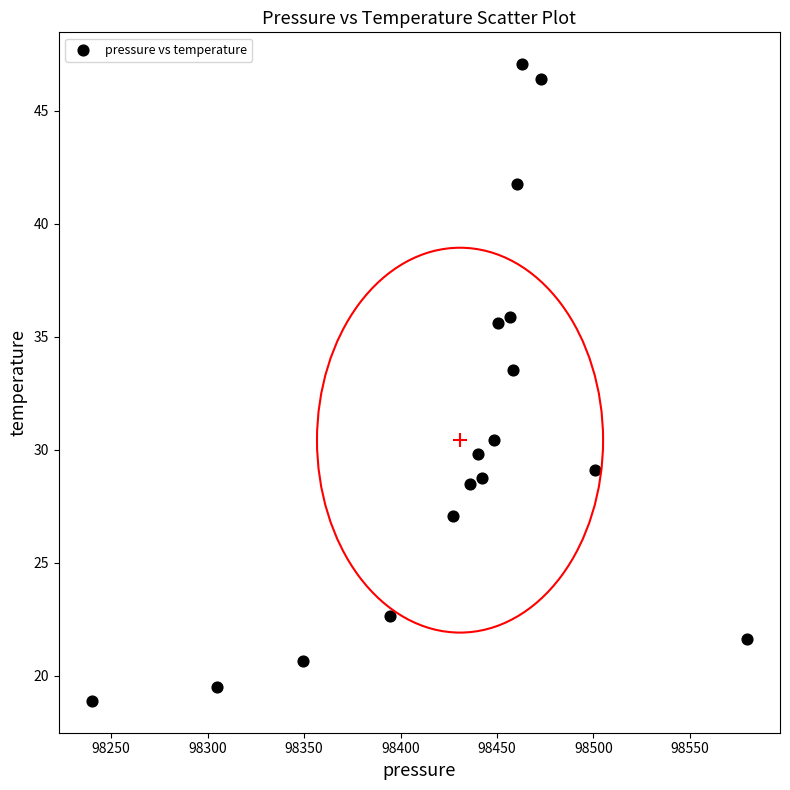

What is the range of X values (max minus min)?

339.7